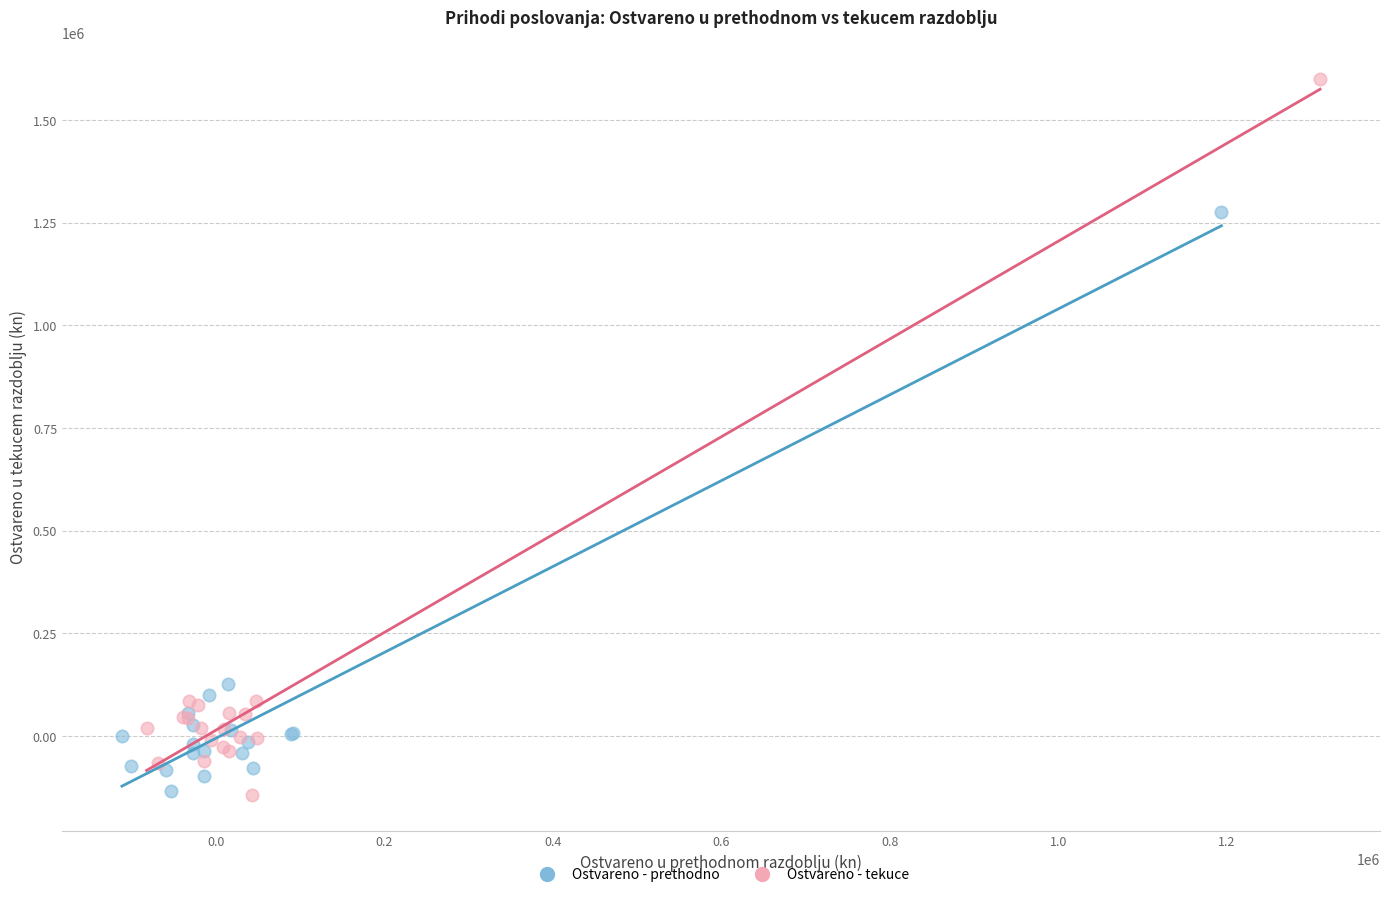

Which series reaches the maximum Y coordinate?

Ostvareno - tekuce